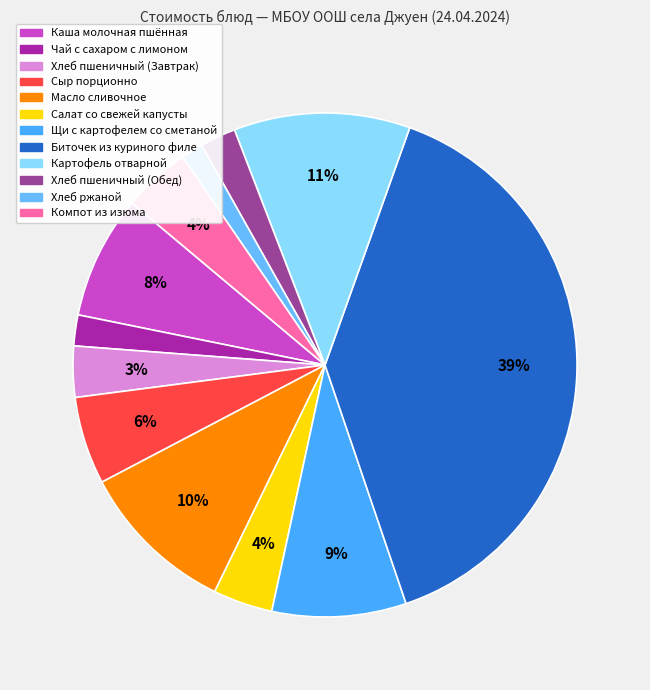

Approximately how many times larger is the value at Компот из изюма compared to Биточек из куриного филе?

0.1